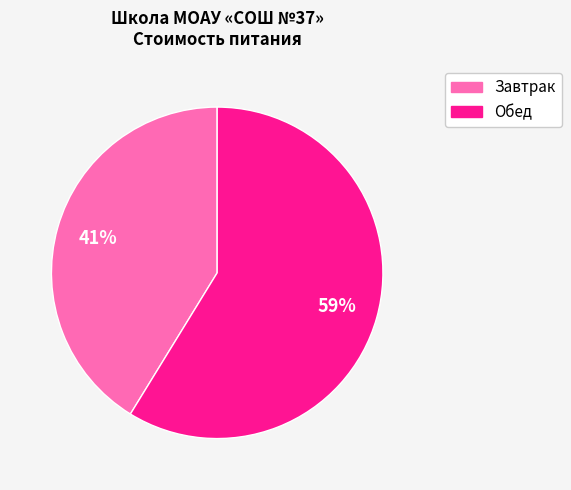

What is the largest slice in the pie chart?

Обед